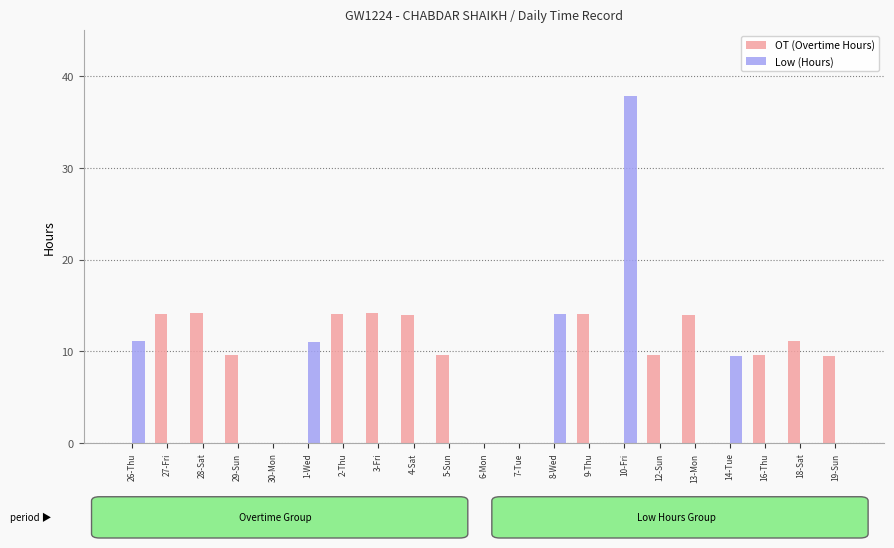

Which series has the widest spread of values?

Low (Hours)